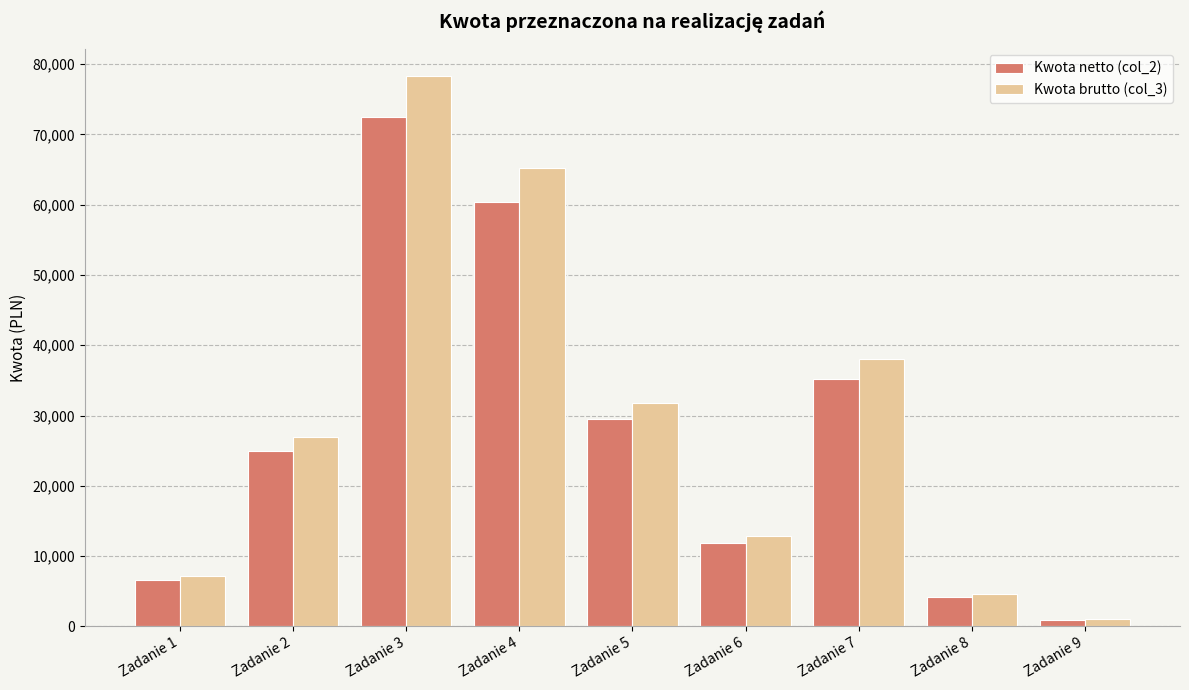

Rank the series by their maximum value, from lowest to highest.

Kwota netto (col_2), Kwota brutto (col_3)